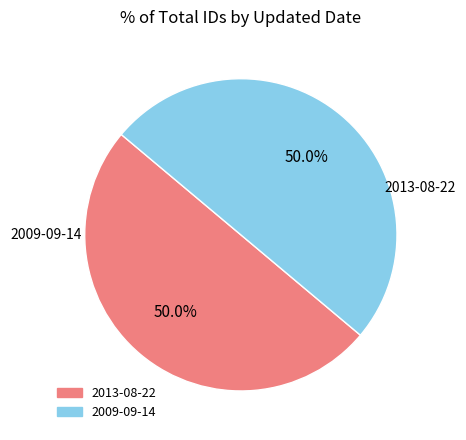

How much of the chart is everything except 2009-09-14?

50.0%